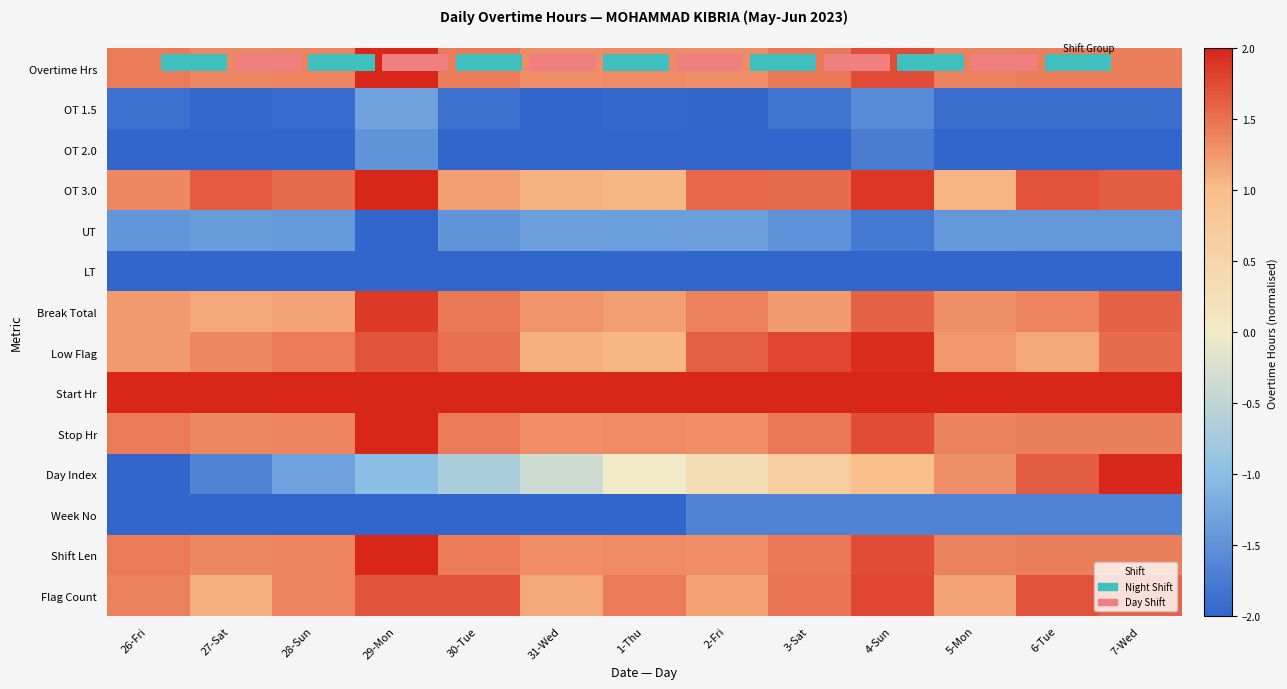

List the series in order of their peak value, highest first.

Start Hr, Overtime Hrs, OT 3.0, Stop Hr, Shift Len, Day Index, Low Flag, Break Total, Flag Count, OT 1.5, UT, OT 2.0, Week No, LT